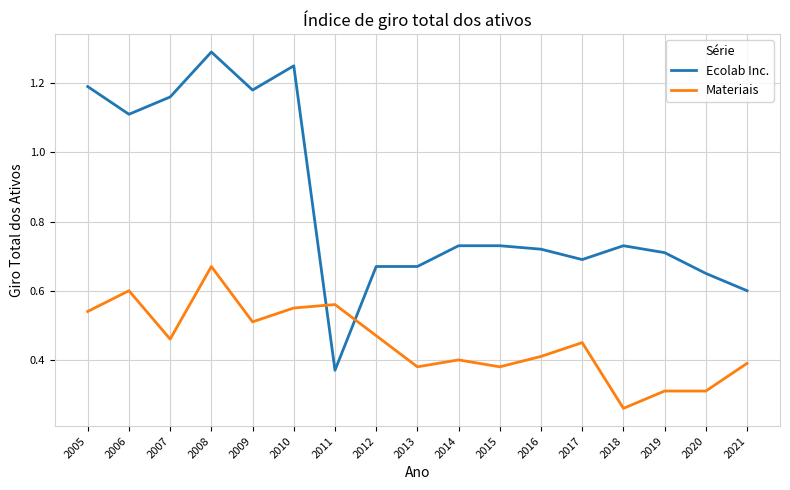

True or false: Ecolab Inc. and Materiais intersect in this chart.

True